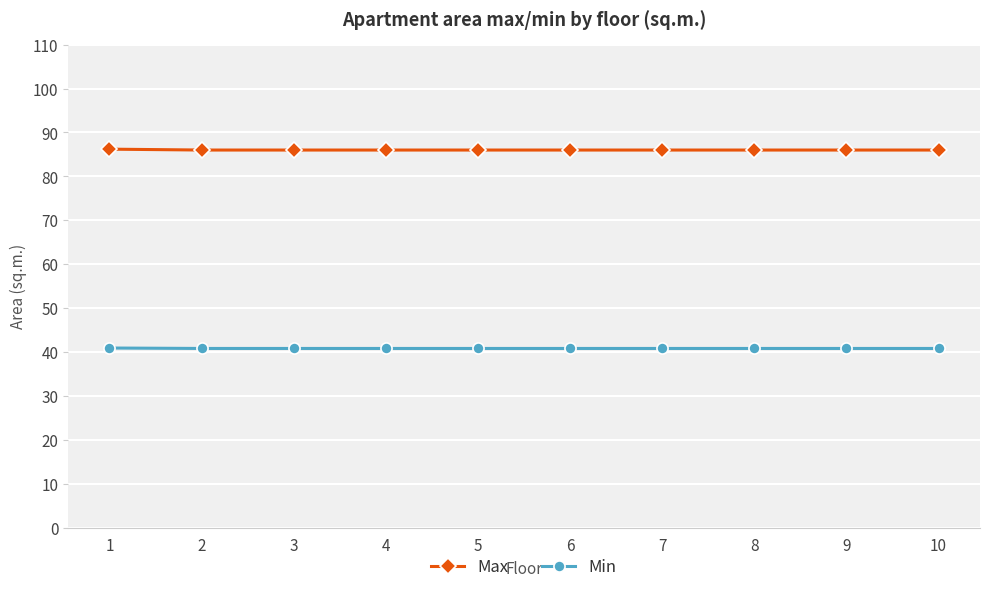

What is the difference between the highest and lowest values at 3?

45.2